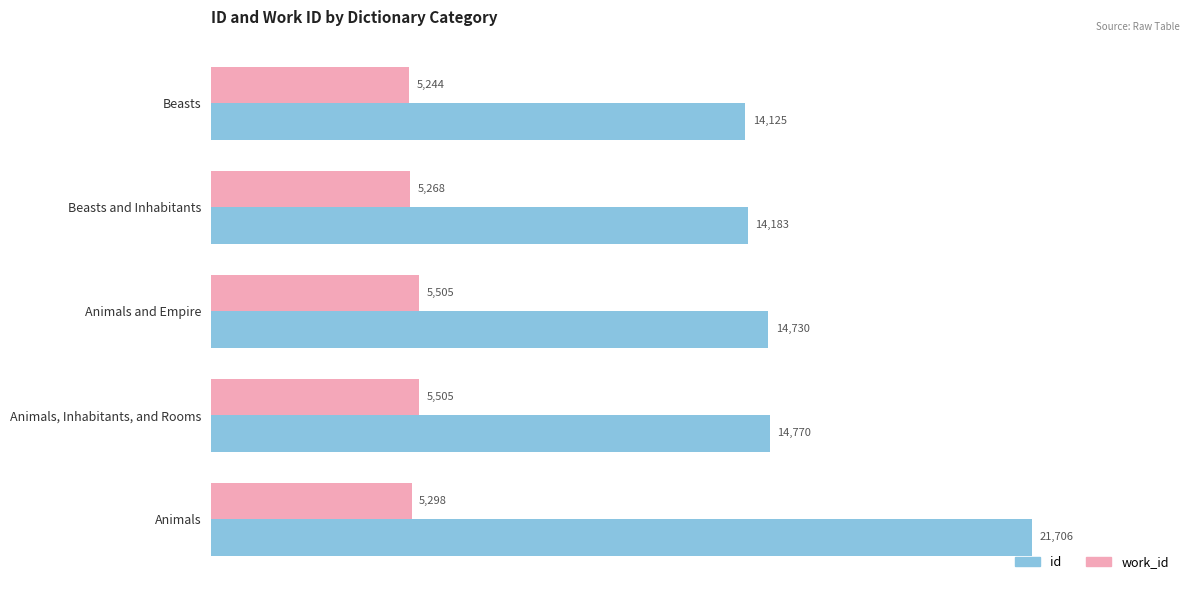

At which category is the sum across all series the highest?

Animals